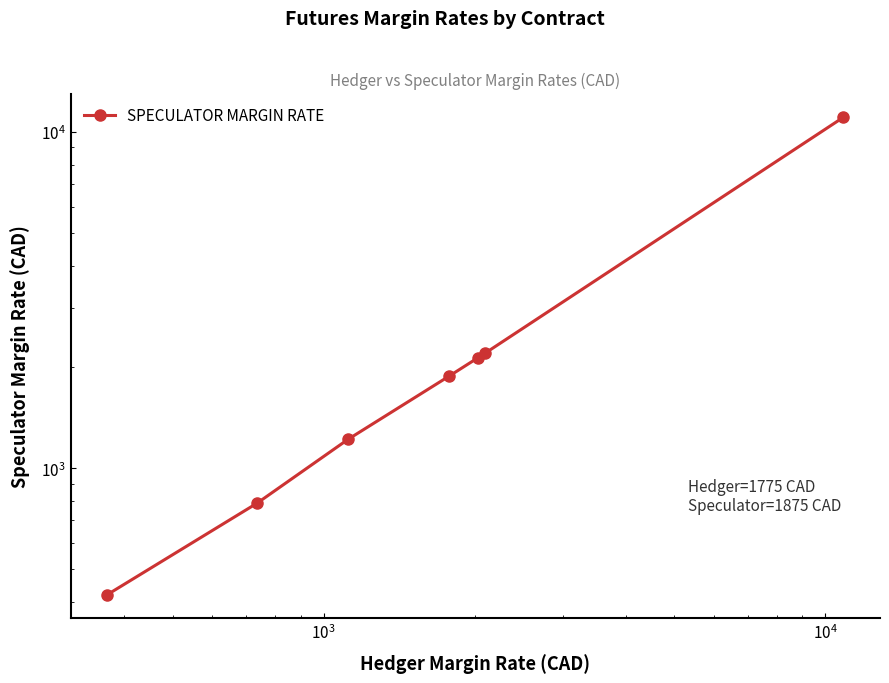

The chart shows a value of 1374 at $\mathdefault{10^{2}}$. True or false?

False